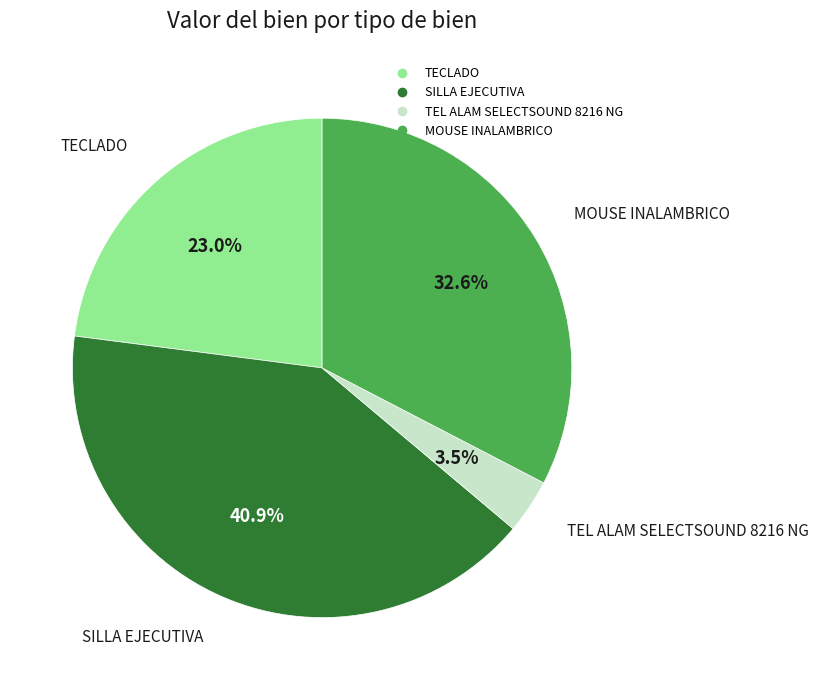

The TEL ALAM SELECTSOUND 8216 NG slice represents 20% of the pie. True or false?

False